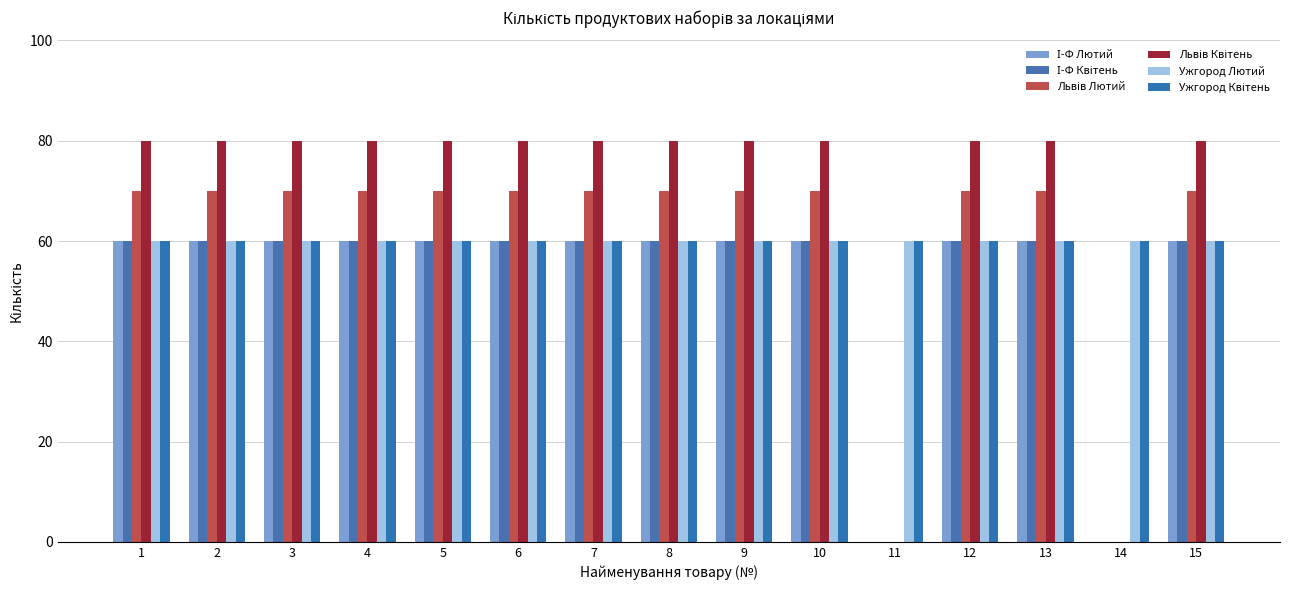

Does the chart contain stacked bars?

No